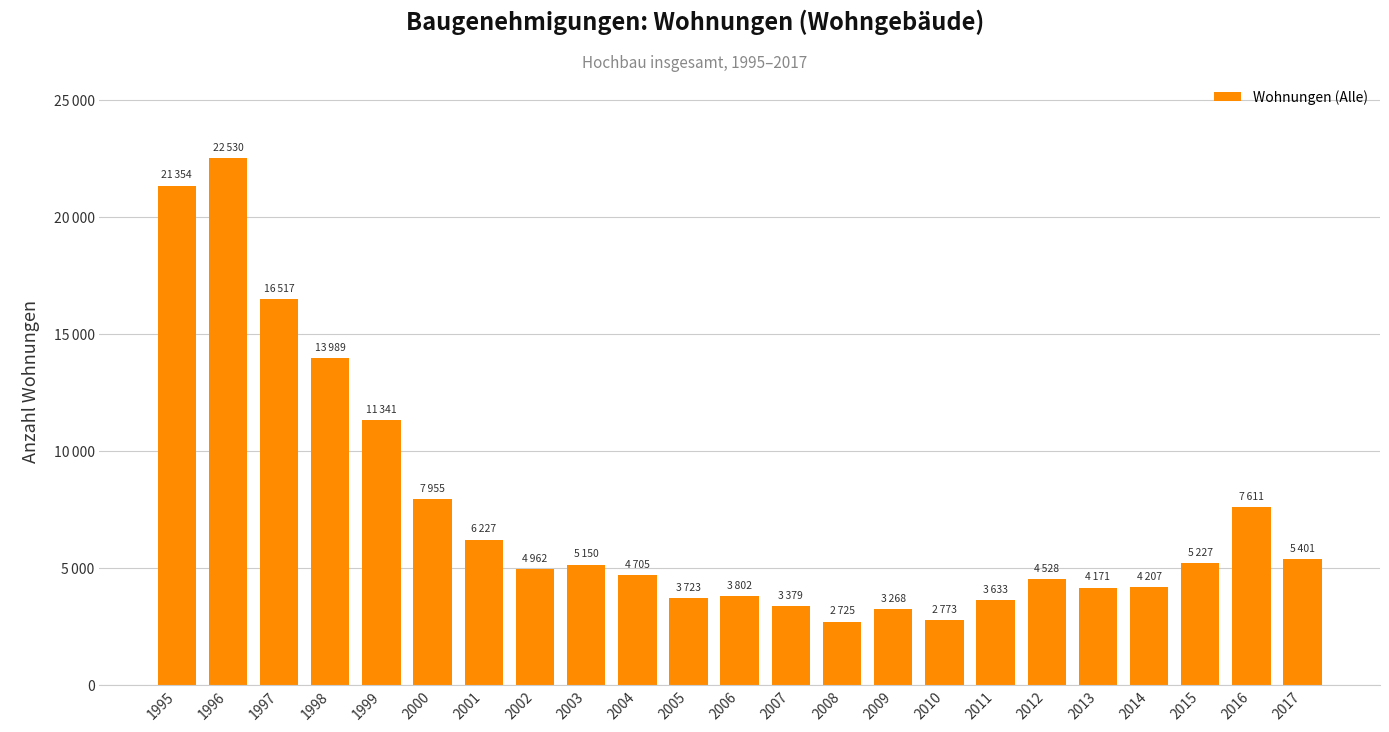

Rank the categories by value from lowest to highest.

2008, 2010, 2009, 2007, 2011, 2005, 2006, 2013, 2014, 2012, 2004, 2002, 2003, 2015, 2017, 2001, 2016, 2000, 1999, 1998, 1997, 1995, 1996